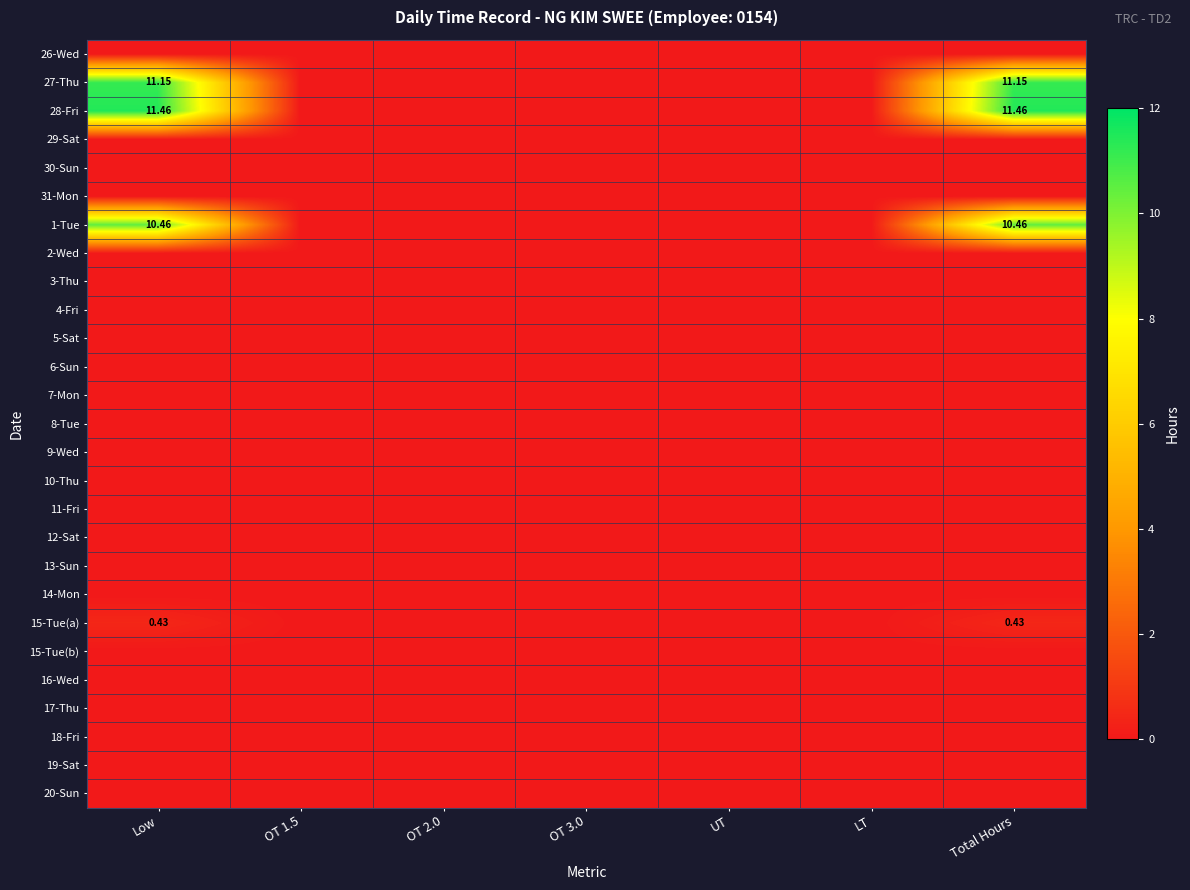

At which label does 28-Fri reach its minimum?

OT 1.5